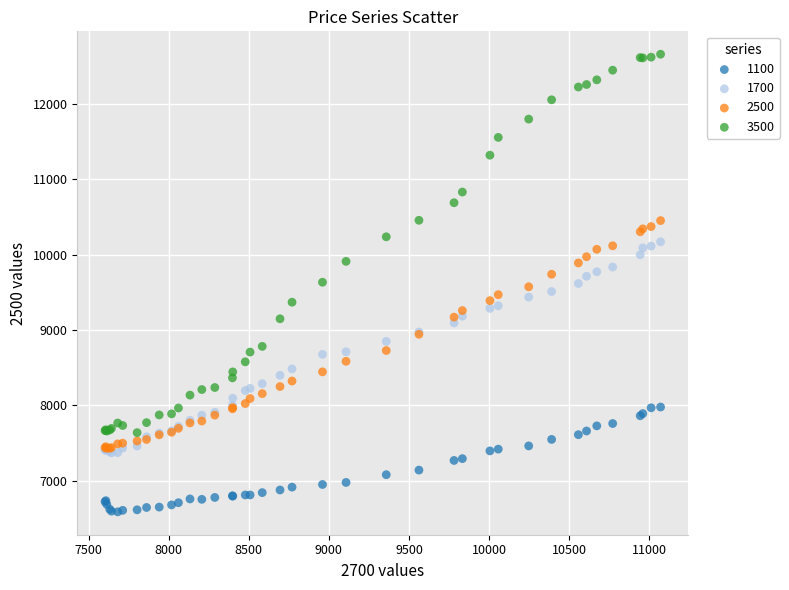

Which series has the widest spread of Y values?

3500